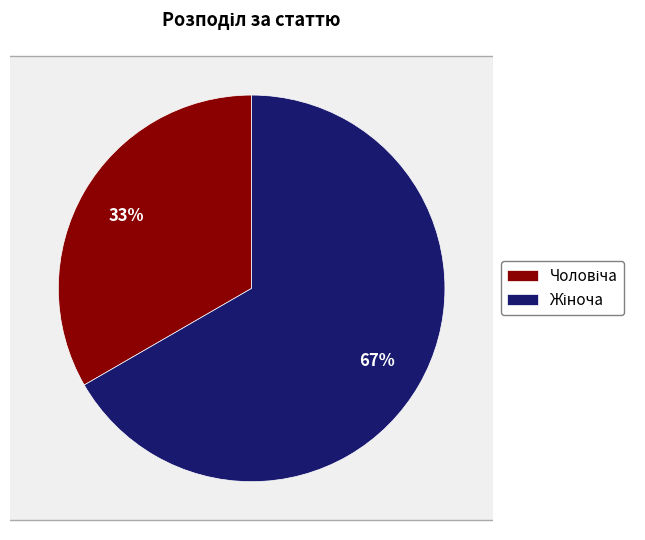

To the nearest percent, what is the average slice percentage?

50%